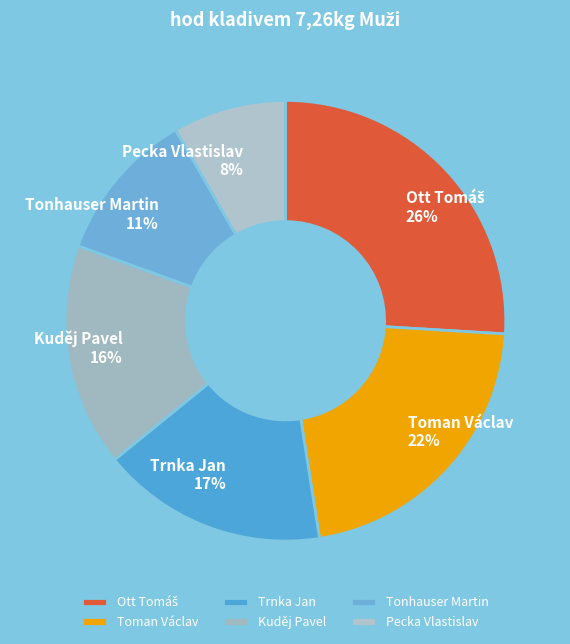

Is there a majority slice in this chart?

No